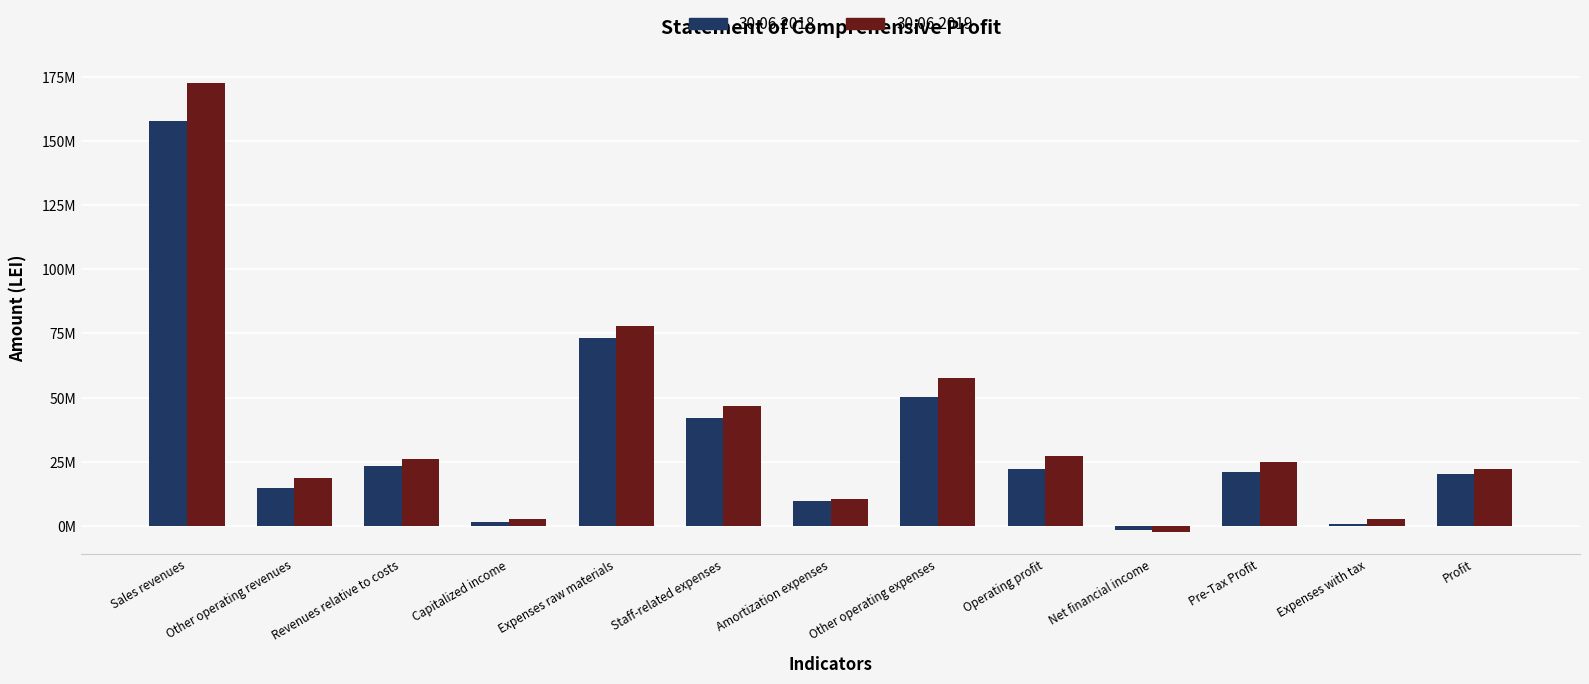

What is the label of the 1st bar from the right?

Profit